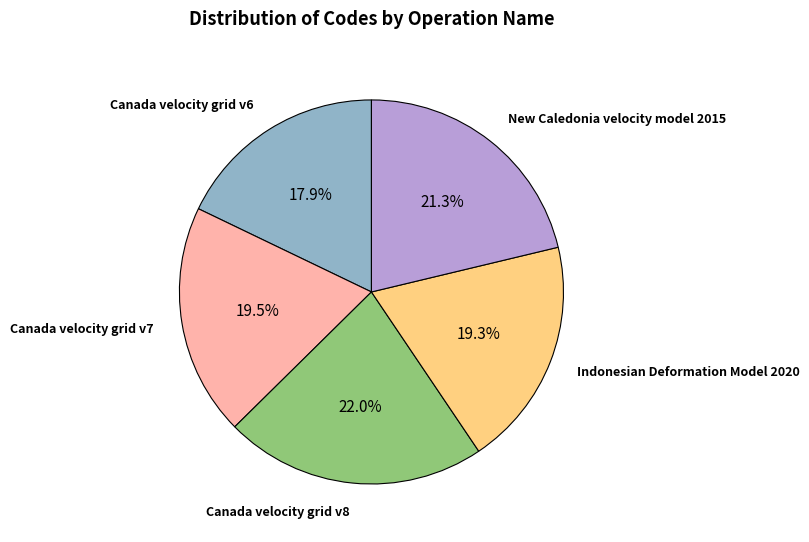

Is there a majority slice in this chart?

No